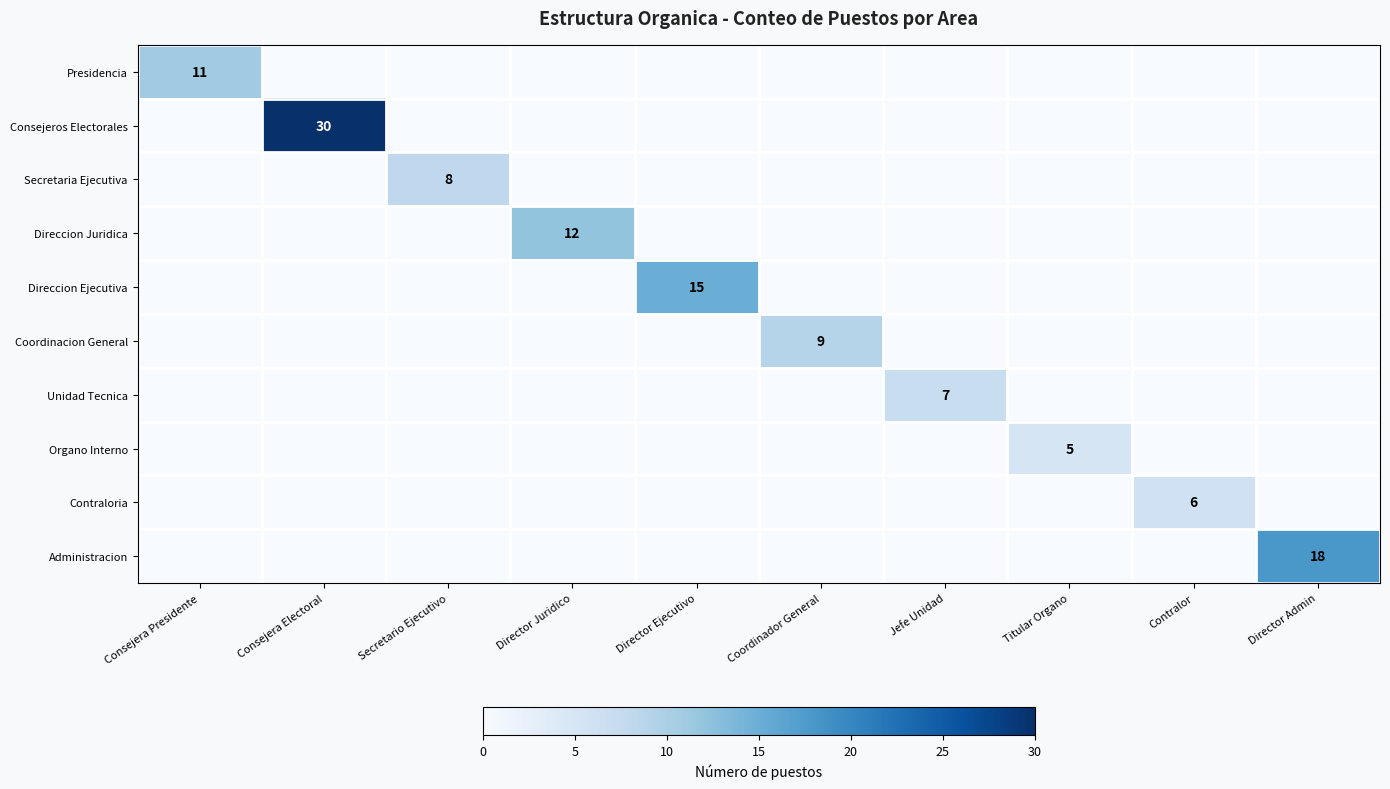

What is the highest value of the Unidad Tecnica series?

7